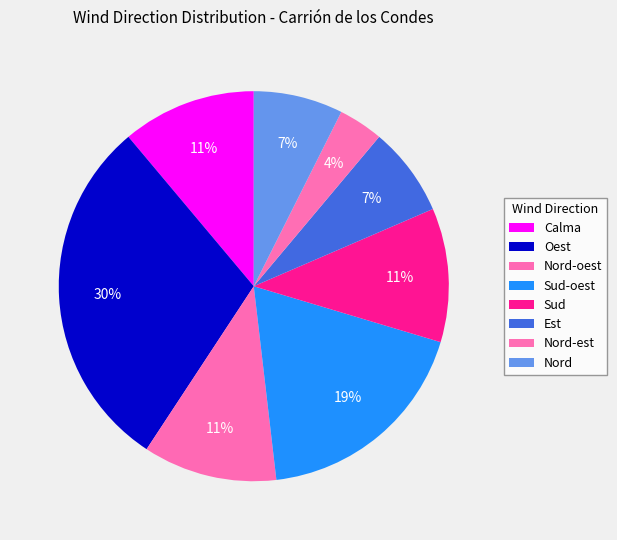

True or false: Oest accounts for 23% of the total.

False